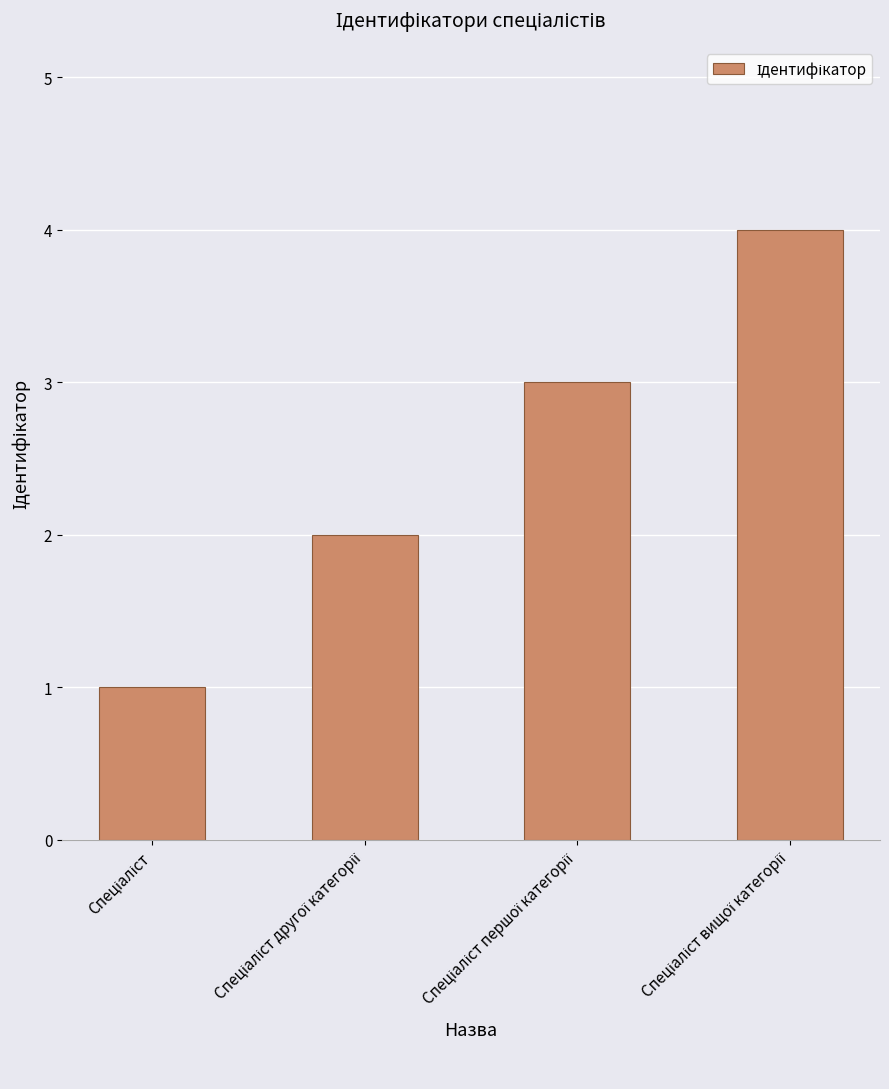

What is the maximum value shown in the chart?

4